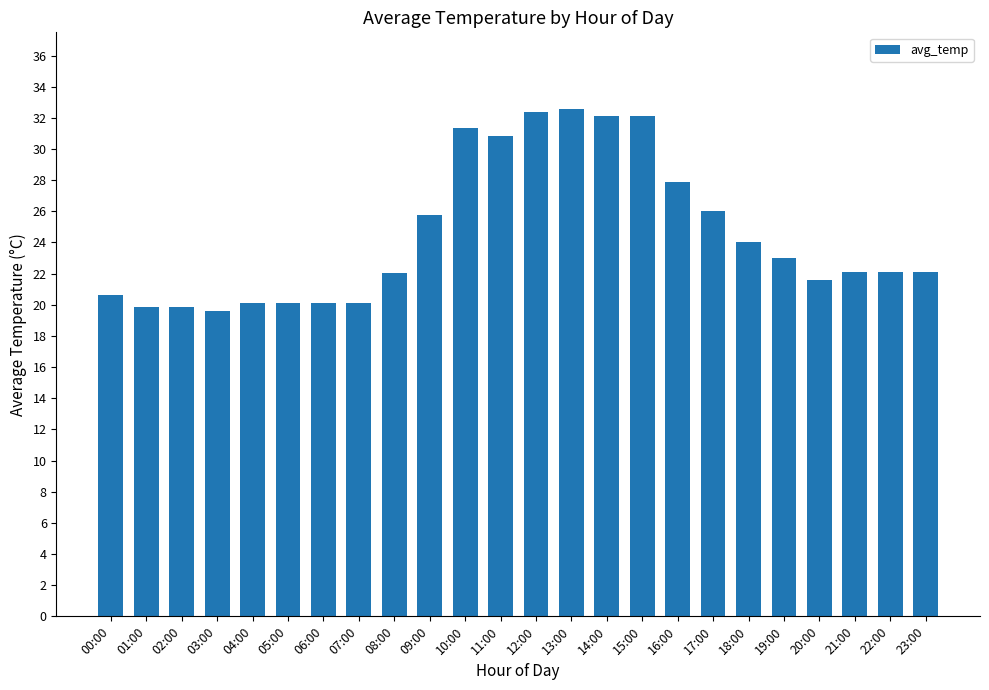

Reading left to right, list all the values displayed in this chart.

00:00=20.6	01:00=19.9	02:00=19.9	03:00=19.6	04:00=20.1	05:00=20.1	06:00=20.1	07:00=20.1	08:00=22.1	09:00=25.8	10:00=31.4	11:00=30.9	12:00=32.4	13:00=32.6	14:00=32.1	15:00=32.1	16:00=27.9	17:00=26.0	18:00=24.0	19:00=23.0	20:00=21.6	21:00=22.1	22:00=22.1	23:00=22.1